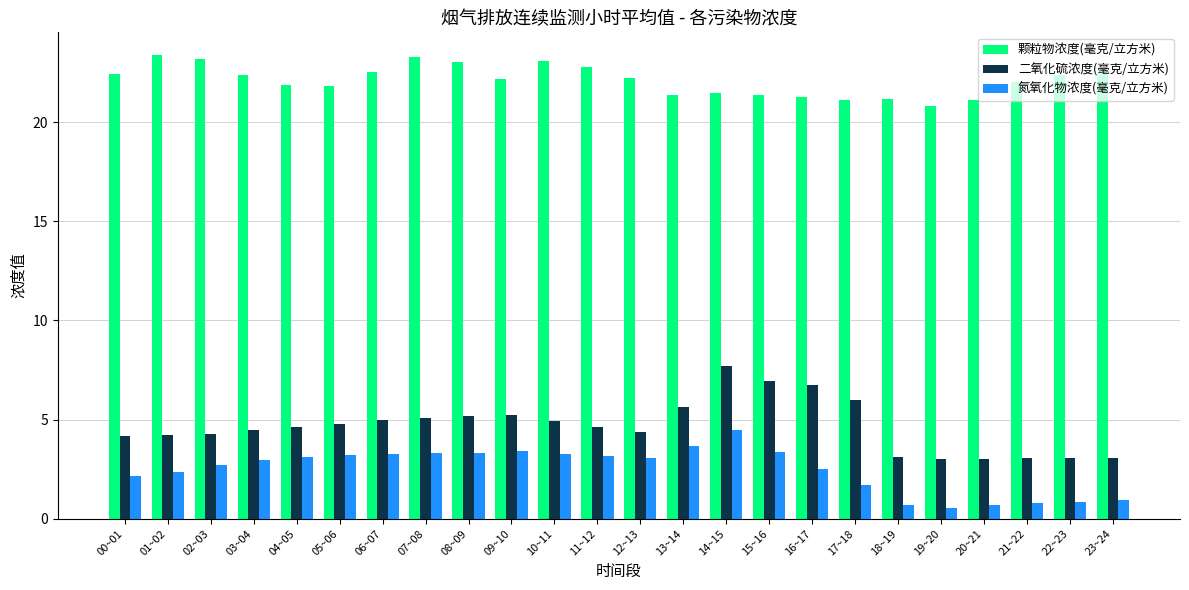

What is the approximate value of 二氧化硫浓度(毫克/立方米) at 17~18?

6.0